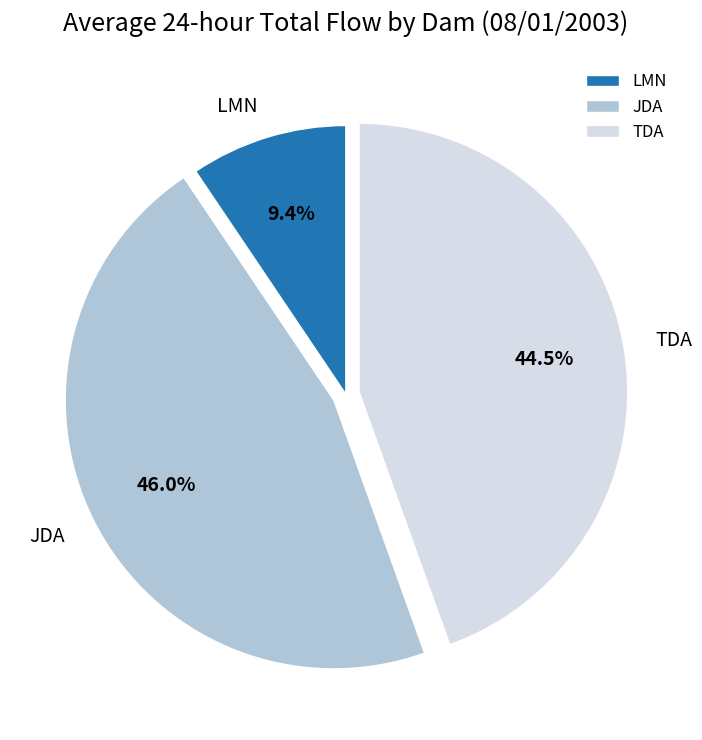

How many segments does this pie chart have?

3